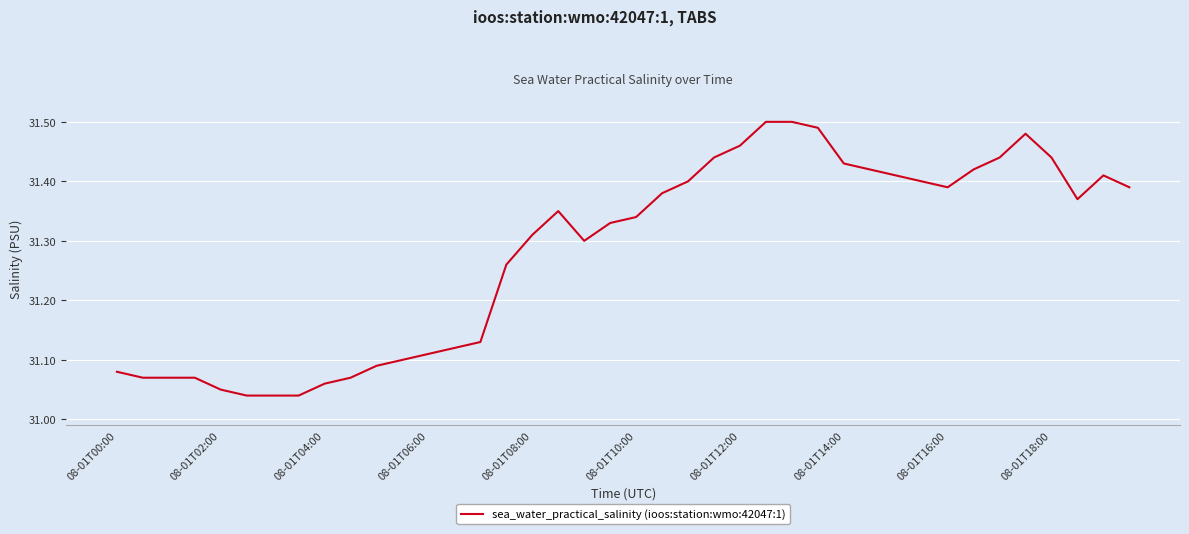

What is the difference between the second highest and second lowest values?

0.5